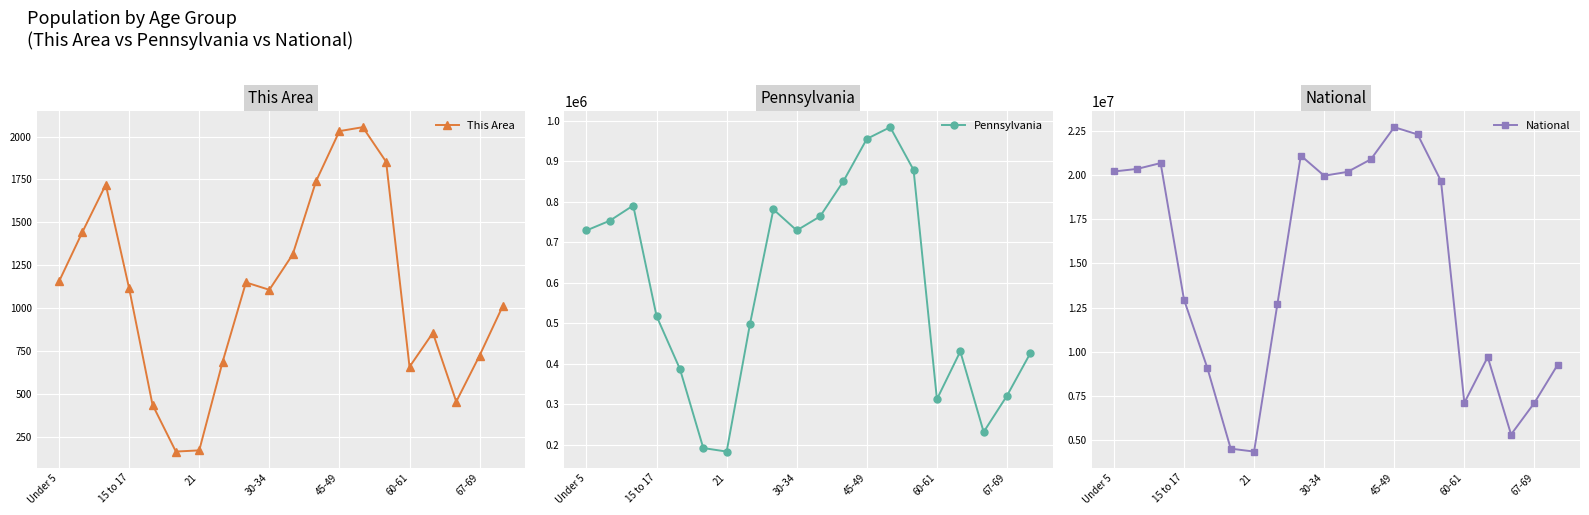

How many interior local peaks does the This Area series have?

4